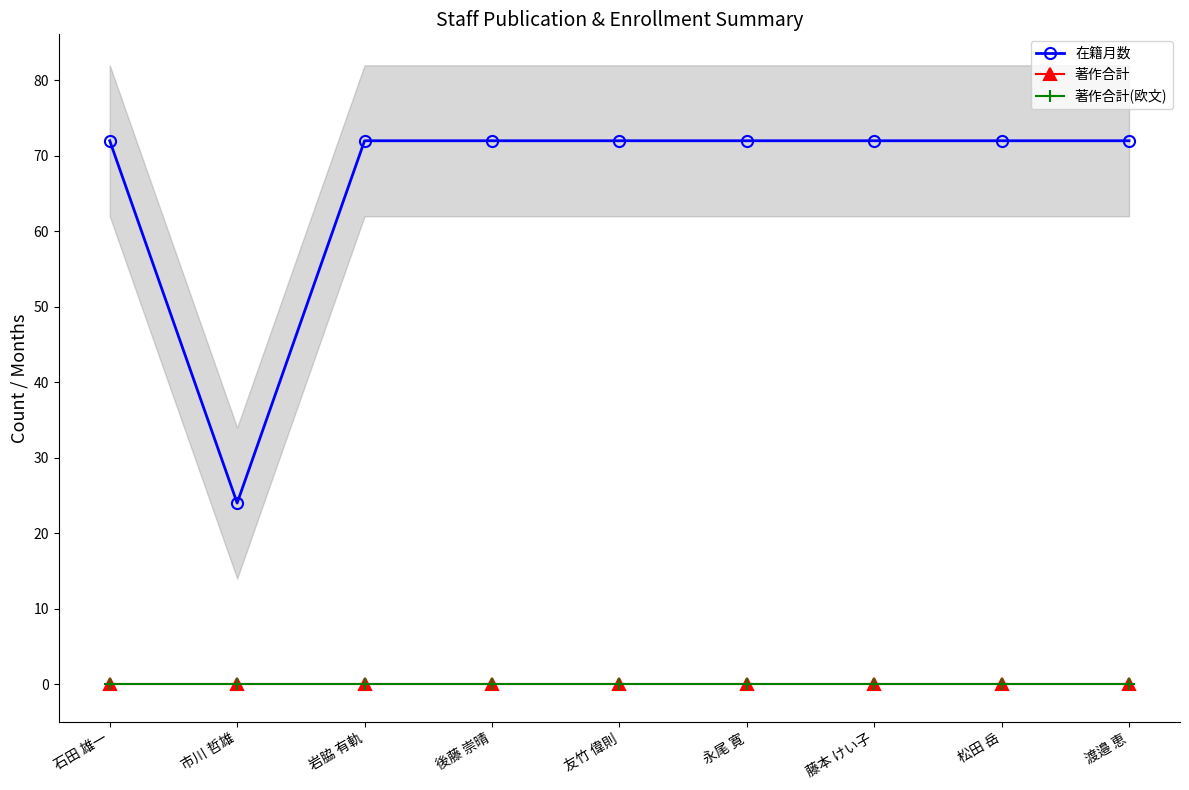

How many categories are shown in the chart?

9